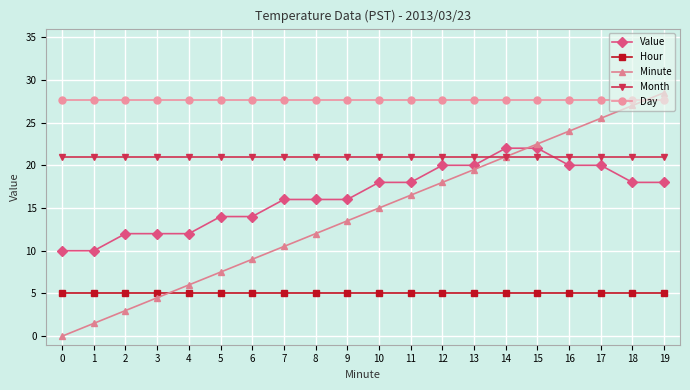

Does the chart display data point markers on the line(s)?

Yes